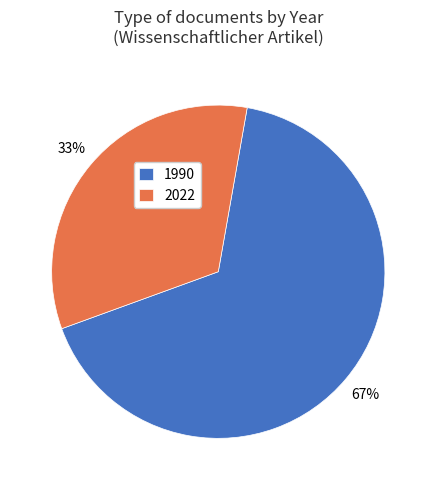

Count the number of slices in the pie.

2